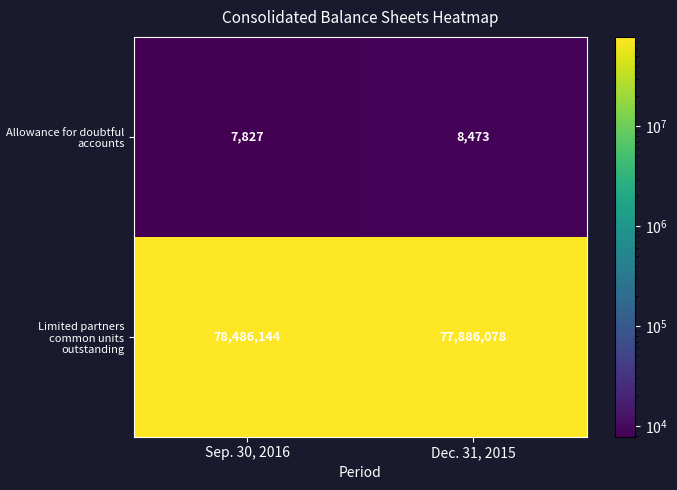

How many data points does each series have?

2